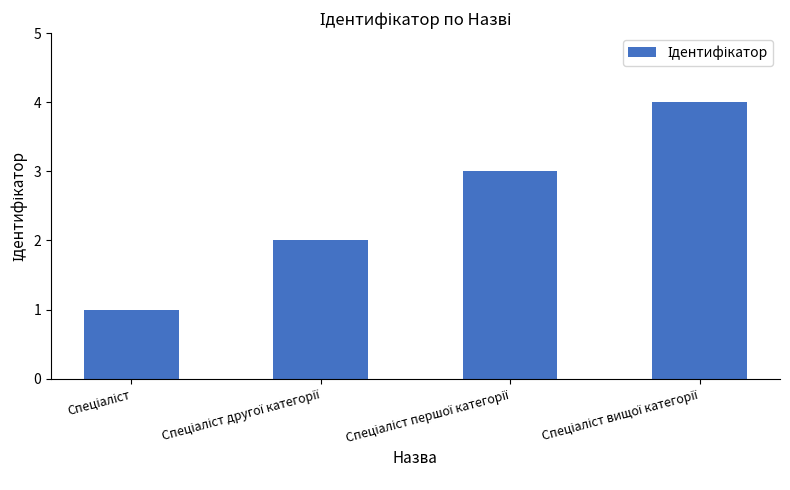

What is the greatest value displayed?

4